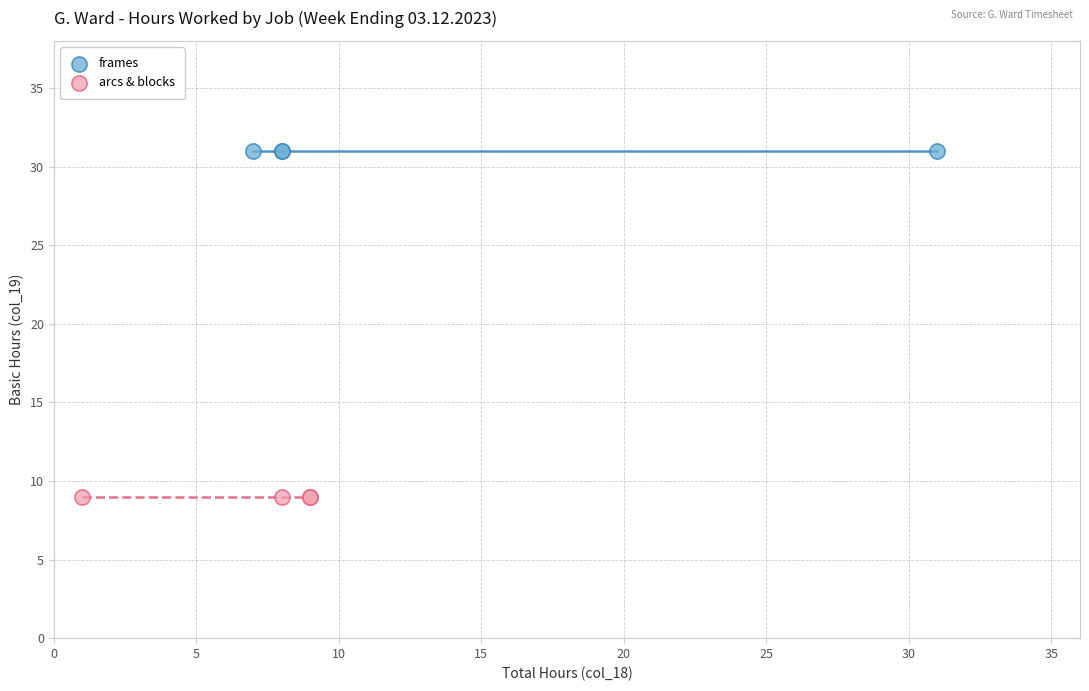

What are all the series names shown in the legend?

frames, arcs & blocks